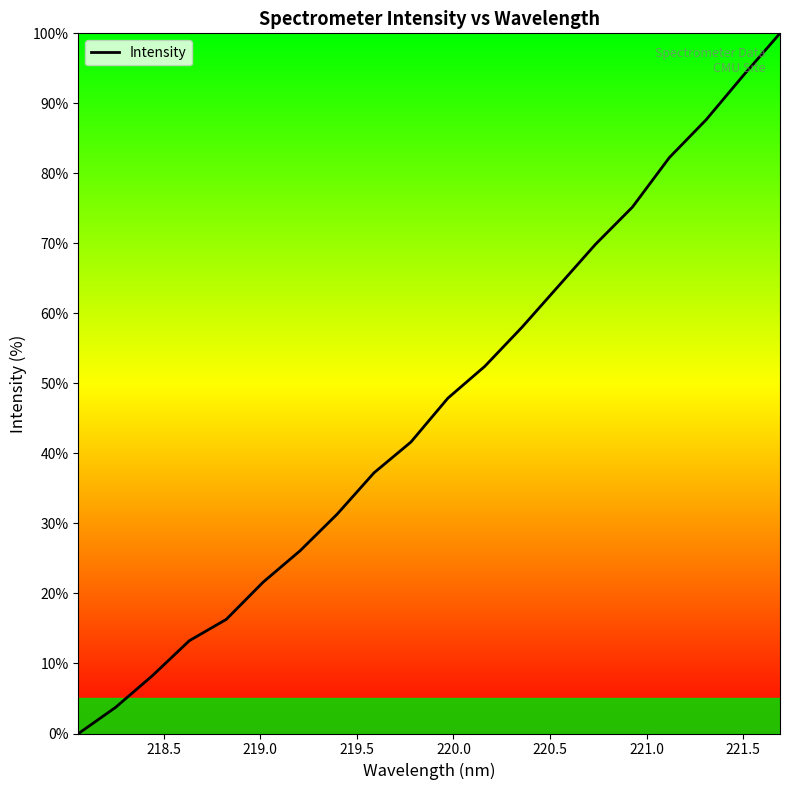

What is the difference between the maximum and minimum values?

100.0